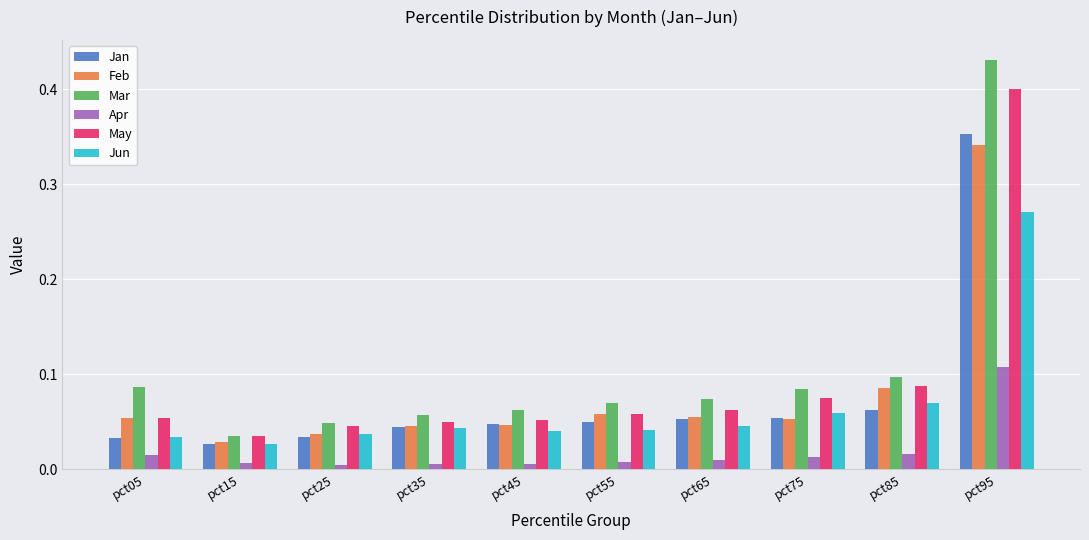

Which series has the widest spread of values?

Mar